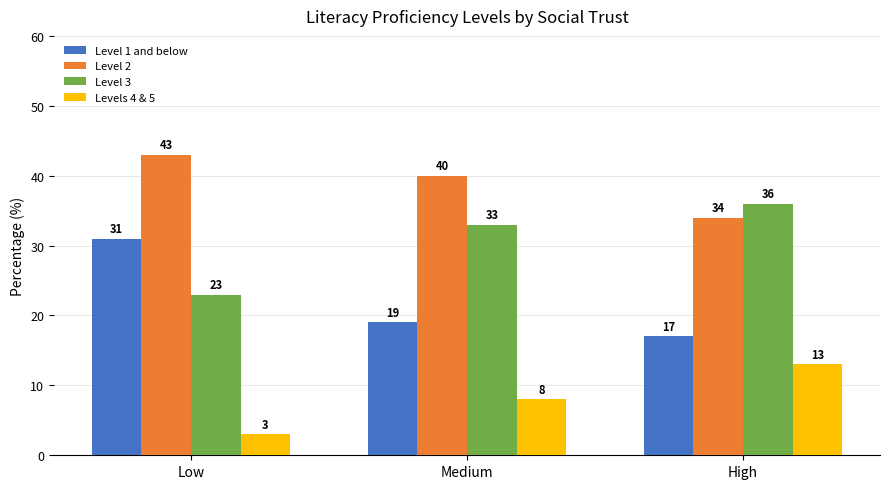

Does the chart contain any negative values?

No